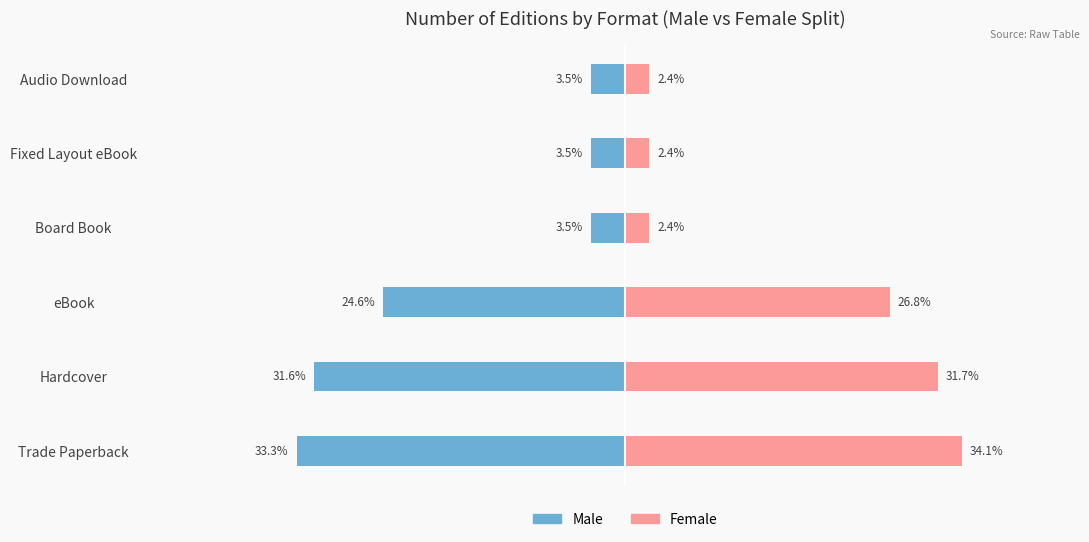

At how many categories does at least one series exceed 27?

2